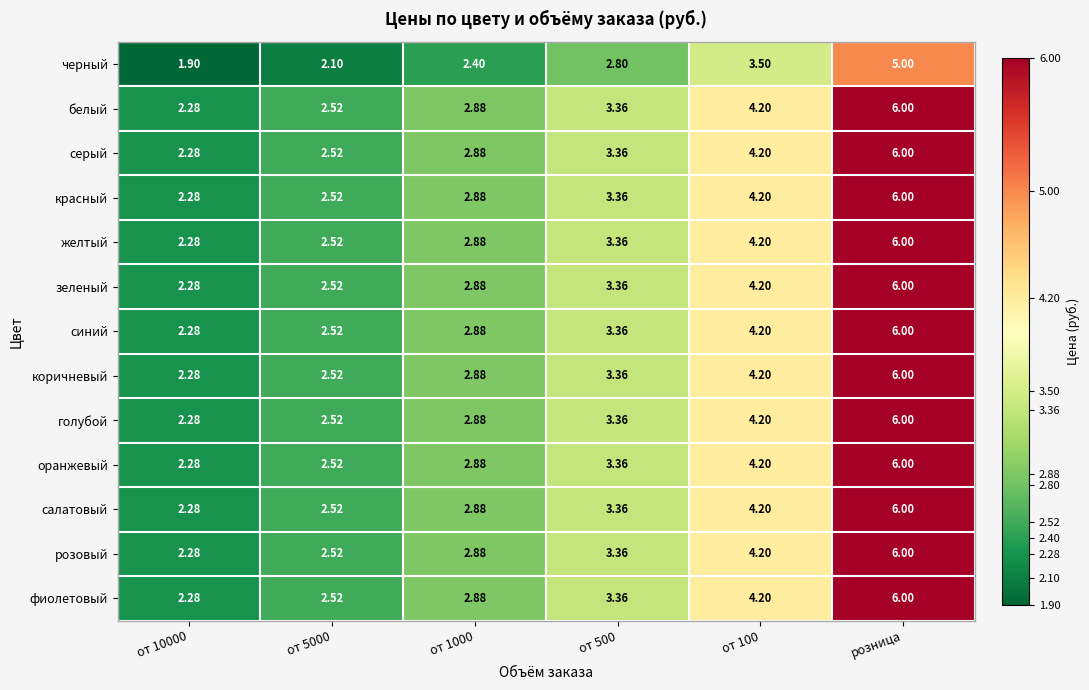

How many values in the голубой series are below 3?

3